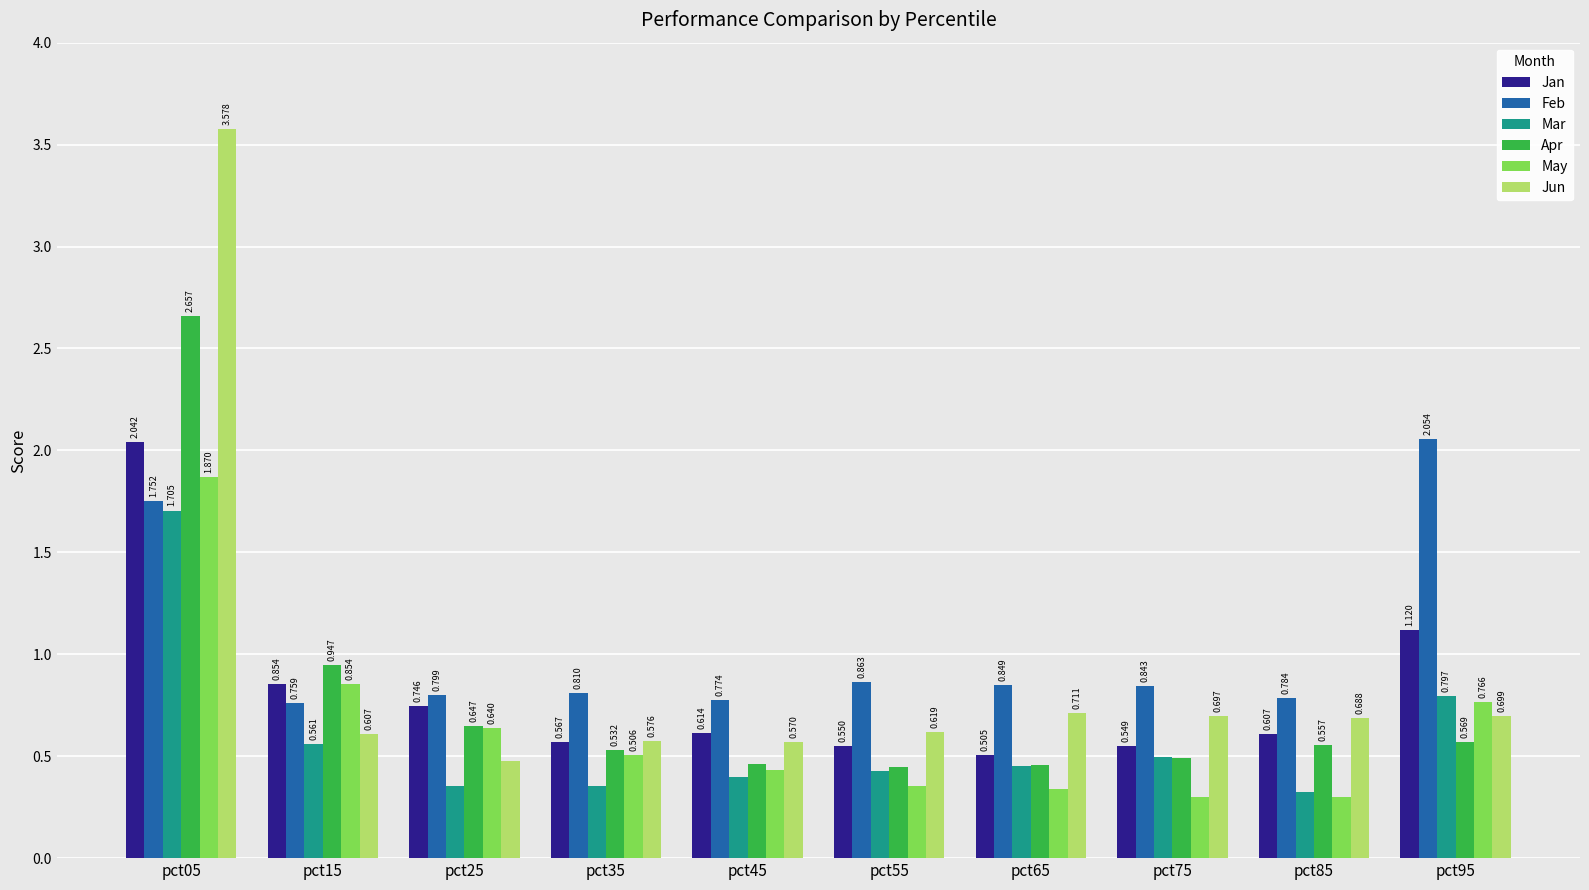

At how many categories does at least one series exceed 3?

1